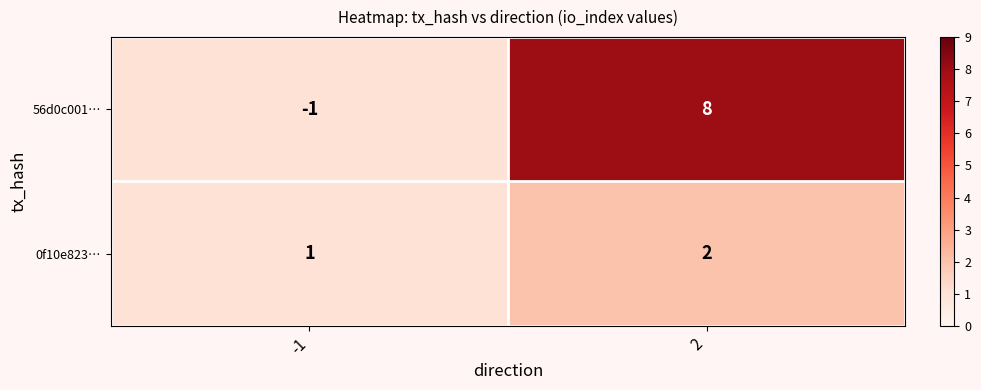

The 56d0c001… series shows 8 at 2. True or false?

True